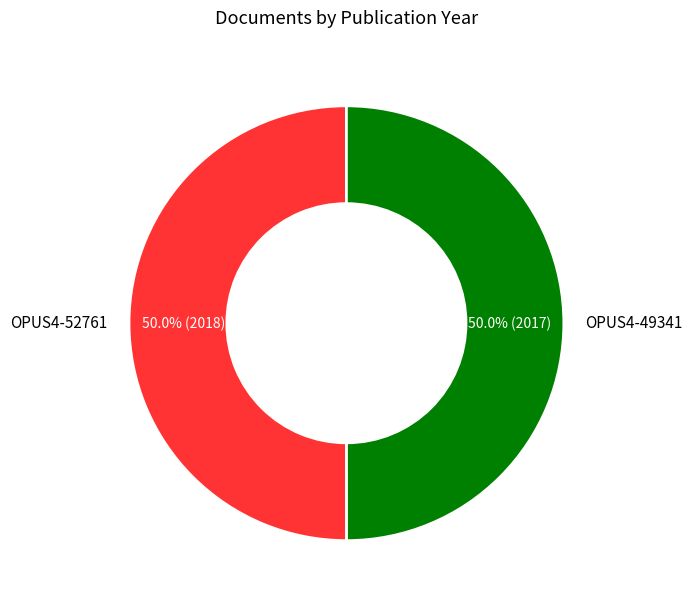

What is the total percentage of OPUS4-52761 and OPUS4-49341?

100.0%